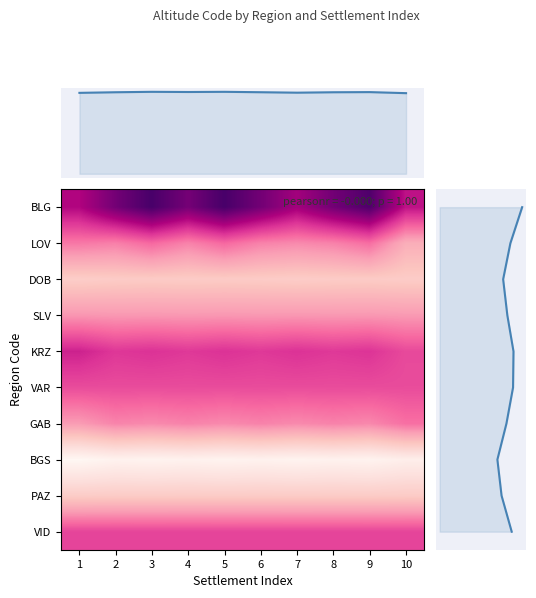

At which category is the sum across all series the highest?

3